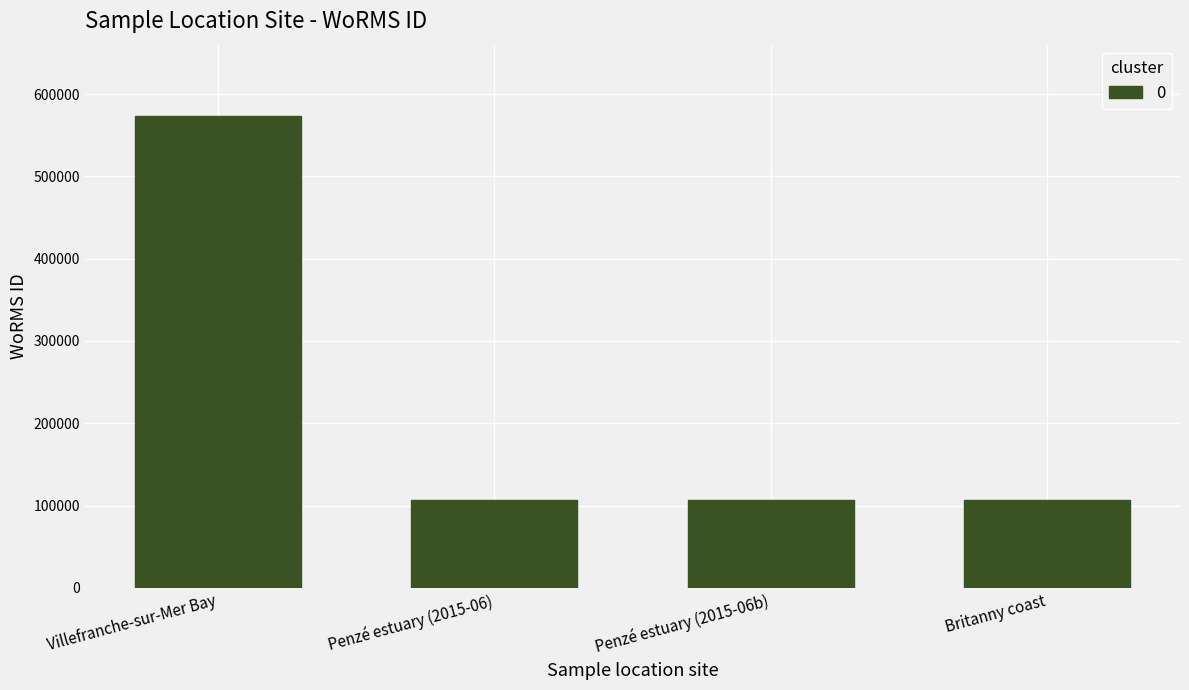

What is the value of the 2nd bar from the left?

106285